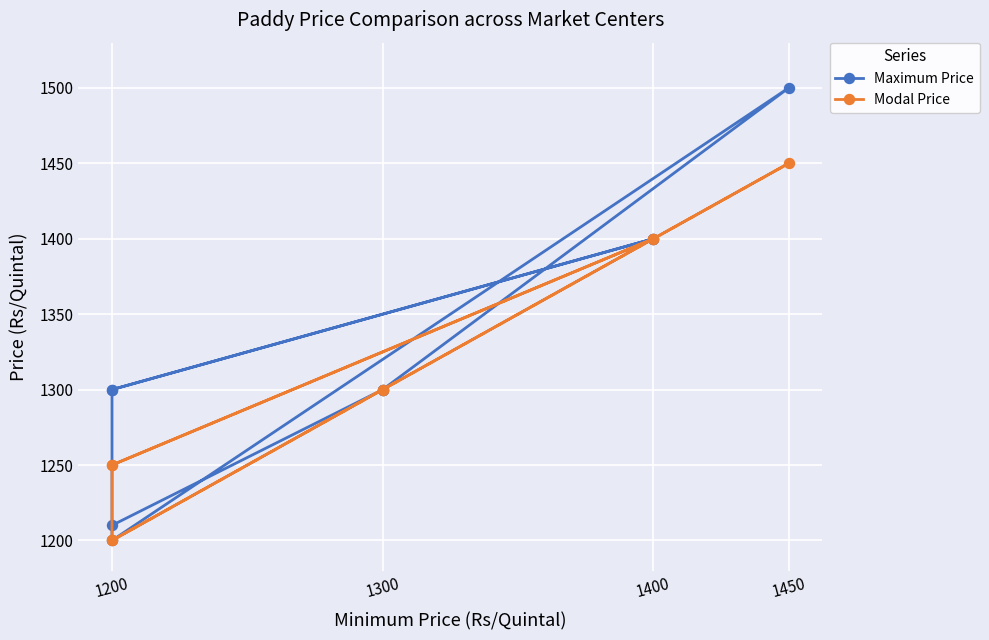

Reading left to right, extract all data points from this chart.

Maximum Price: 1300	1400	1400	1300	1200	1500	1300	1300	1210
Modal Price: 1250	1400	1400	1250	1200	1450	1300	1300	1200